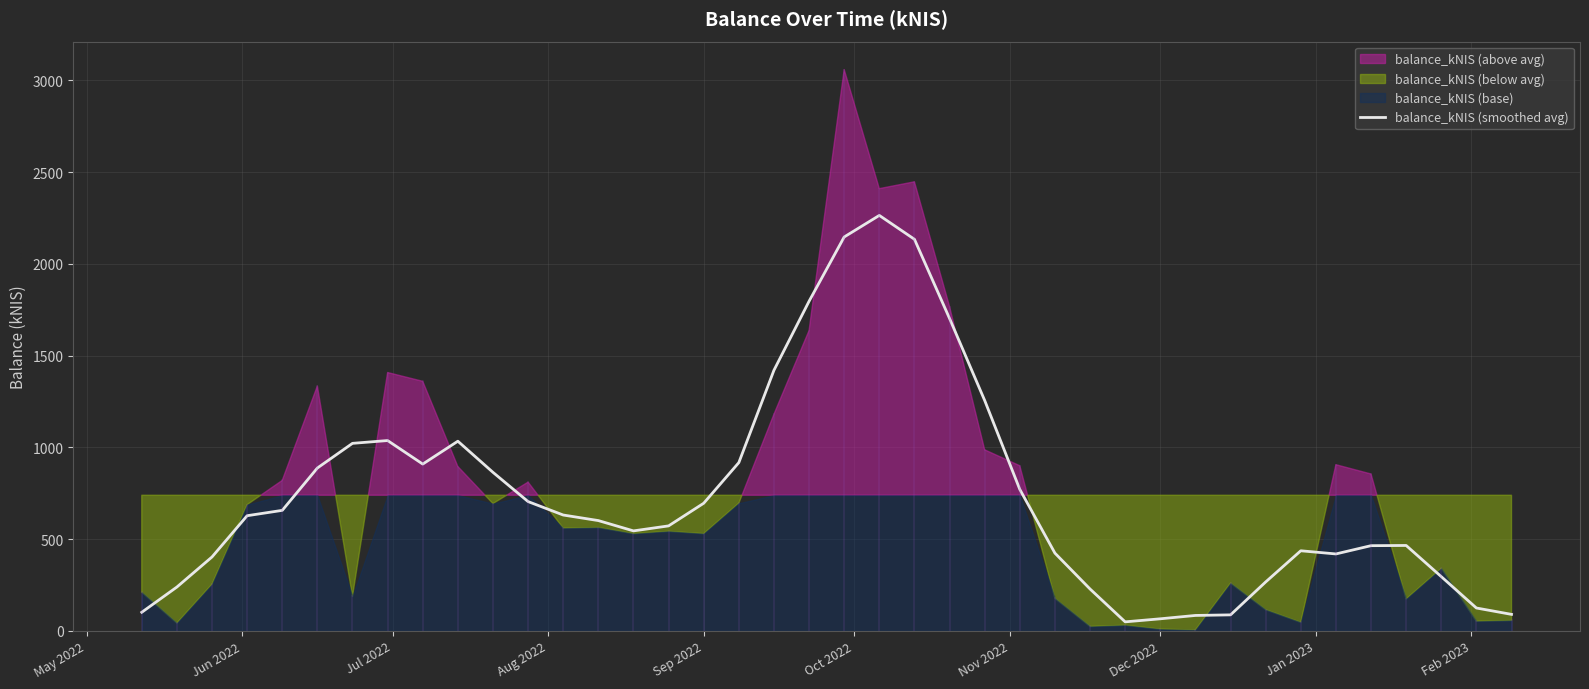

The balance_kNIS (smoothed avg) series shows 256.8 at Sep 2022. True or false?

False